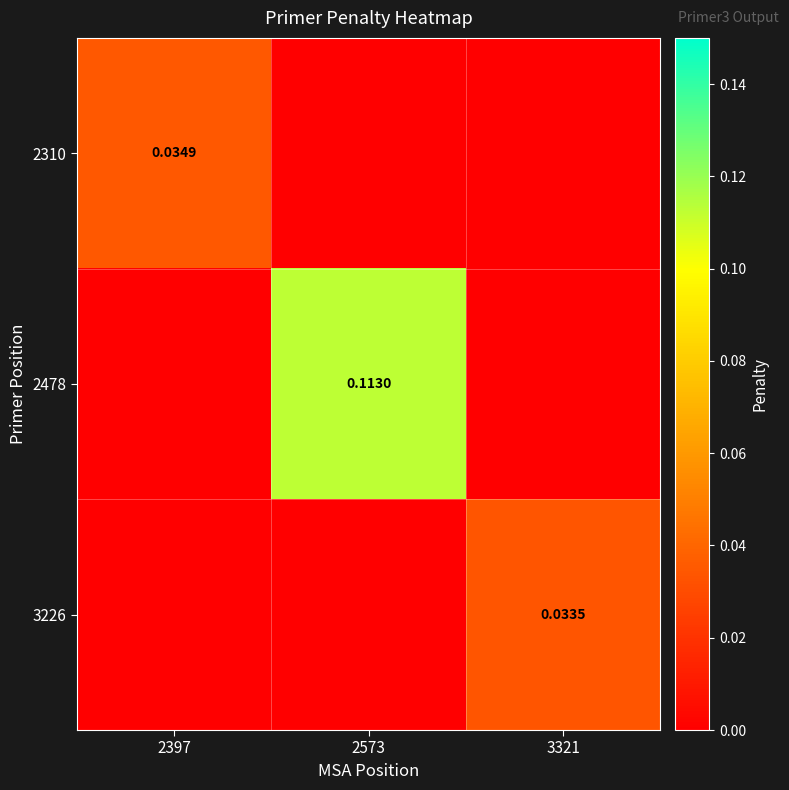

Which category has the highest value in the 3226 series?

3321